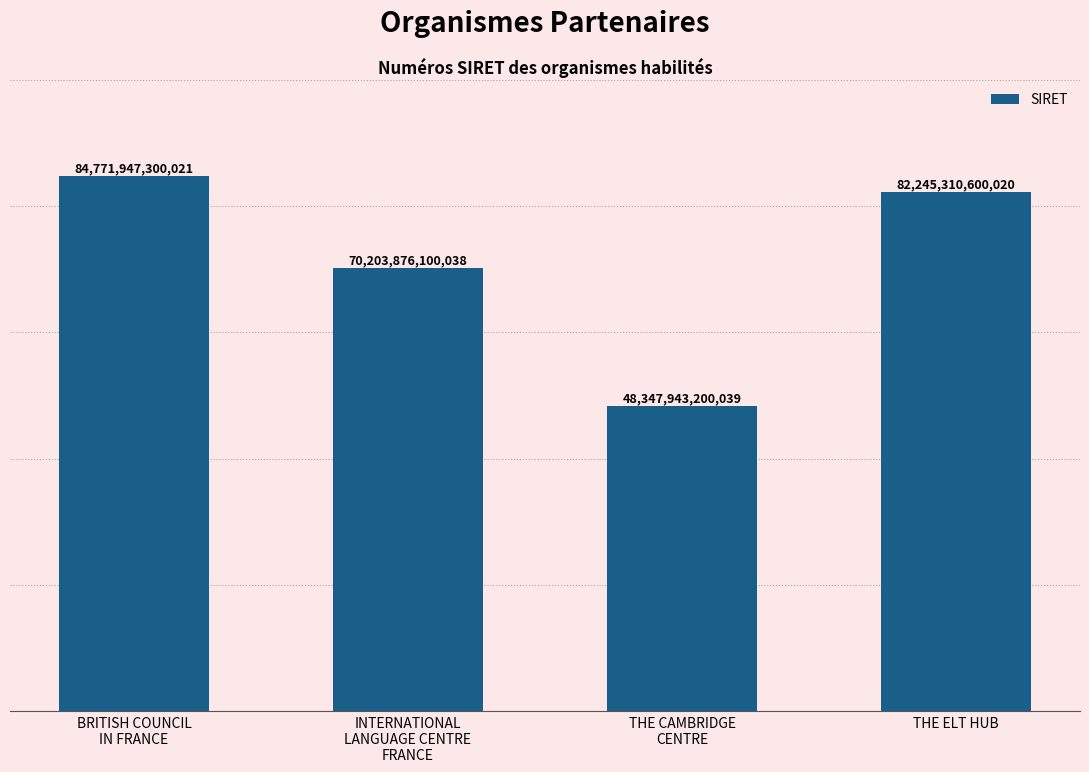

Is it true that the value at THE ELT HUB is 82245310600020?

True